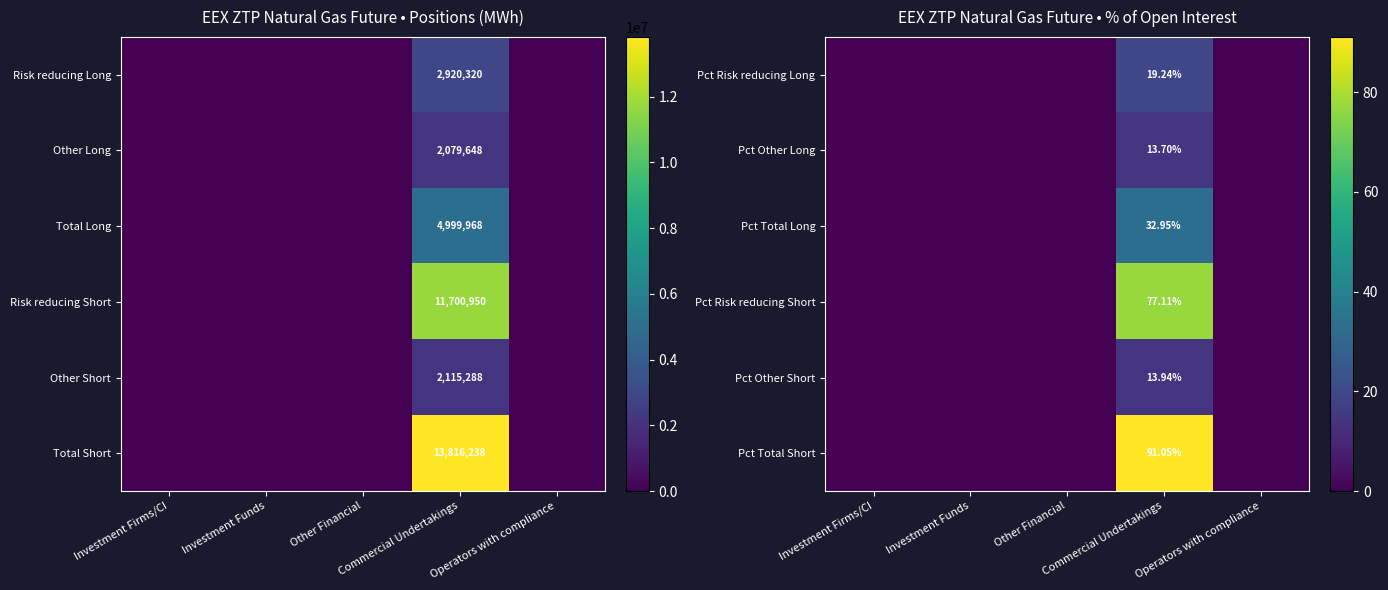

How many positive values does the Pct Risk reducing Long series have?

1